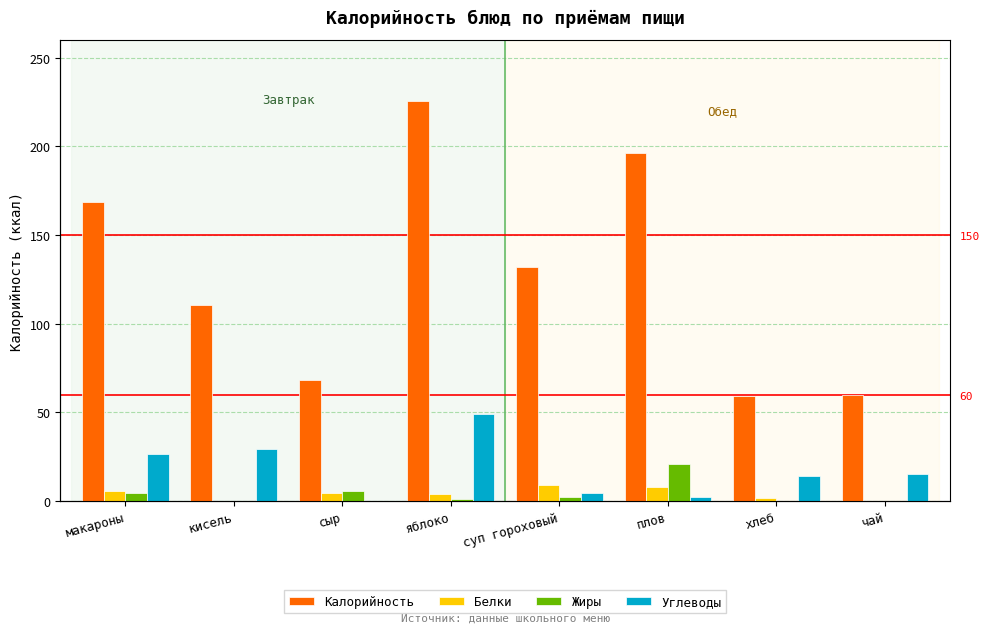

True or false: Калорийность has a value of 132.0 at суп гороховый.

True